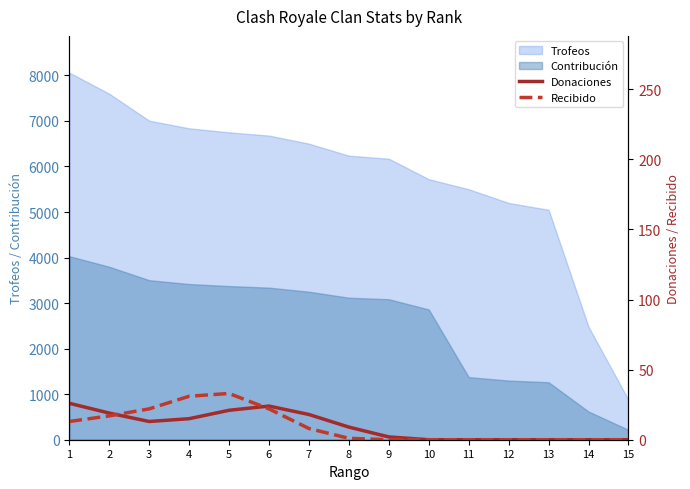

True or false: Trofeos and Contribución cross at least once.

False